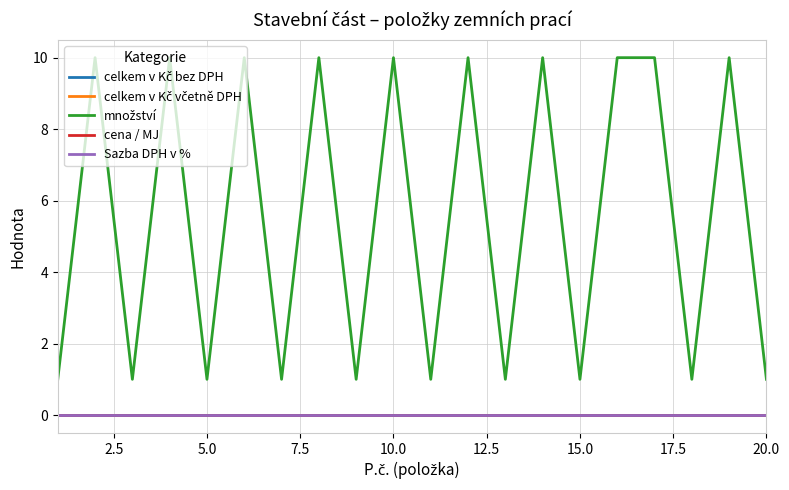

Does the chart have visible grid lines?

Yes